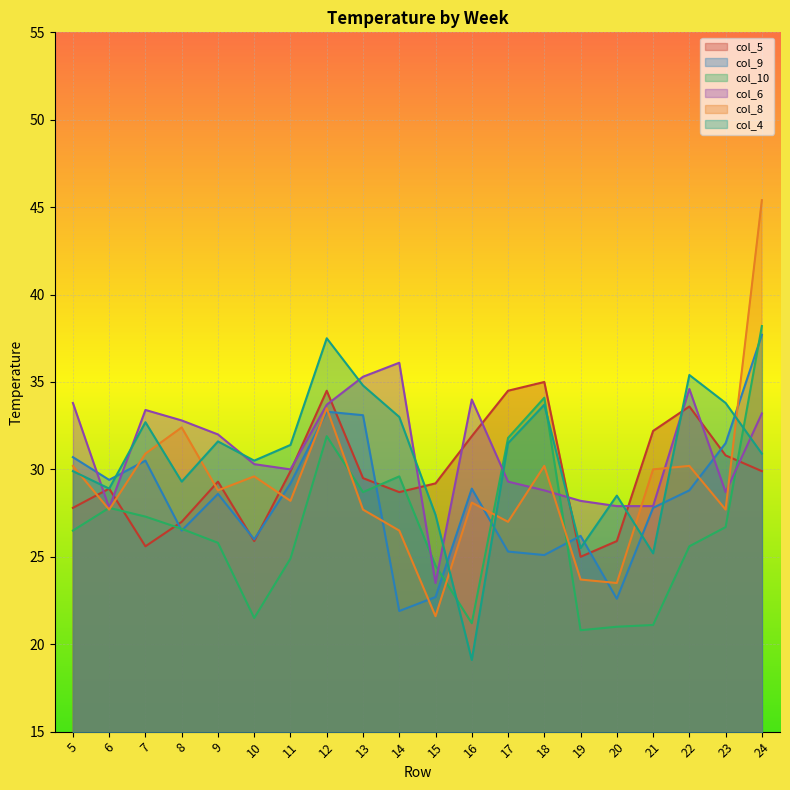

Reading left to right, what are all the values shown in this chart?

col_5: 27.8	28.9	25.6	27.0	29.3	25.9	29.9	34.5	29.5	28.7	29.2	31.9	34.5	35.0	25.0	25.9	32.2	33.6	30.8	29.9
col_9: 30.7	29.4	30.5	26.5	28.6	26.0	29.2	33.3	33.1	21.9	22.7	28.9	25.3	25.1	26.2	22.6	27.8	28.8	31.5	37.7
col_10: 26.5	27.8	27.3	26.6	25.8	21.5	24.9	31.9	28.7	29.6	24.5	21.2	31.8	34.1	20.8	21.0	21.1	25.6	26.7	38.2
col_6: 33.8	27.8	33.4	32.8	32.0	30.3	30.0	33.7	35.3	36.1	23.5	34.0	29.3	28.8	28.2	27.9	27.9	34.6	28.7	33.2
col_8: 30.2	27.7	30.9	32.4	28.8	29.6	28.2	33.5	27.7	26.5	21.6	28.1	27.0	30.2	23.7	23.5	30.0	30.2	27.7	45.4
col_4: 29.9	28.9	32.7	29.3	31.6	30.5	31.4	37.5	34.8	33.0	27.4	19.1	31.5	33.7	25.5	28.5	25.2	35.4	33.8	30.9